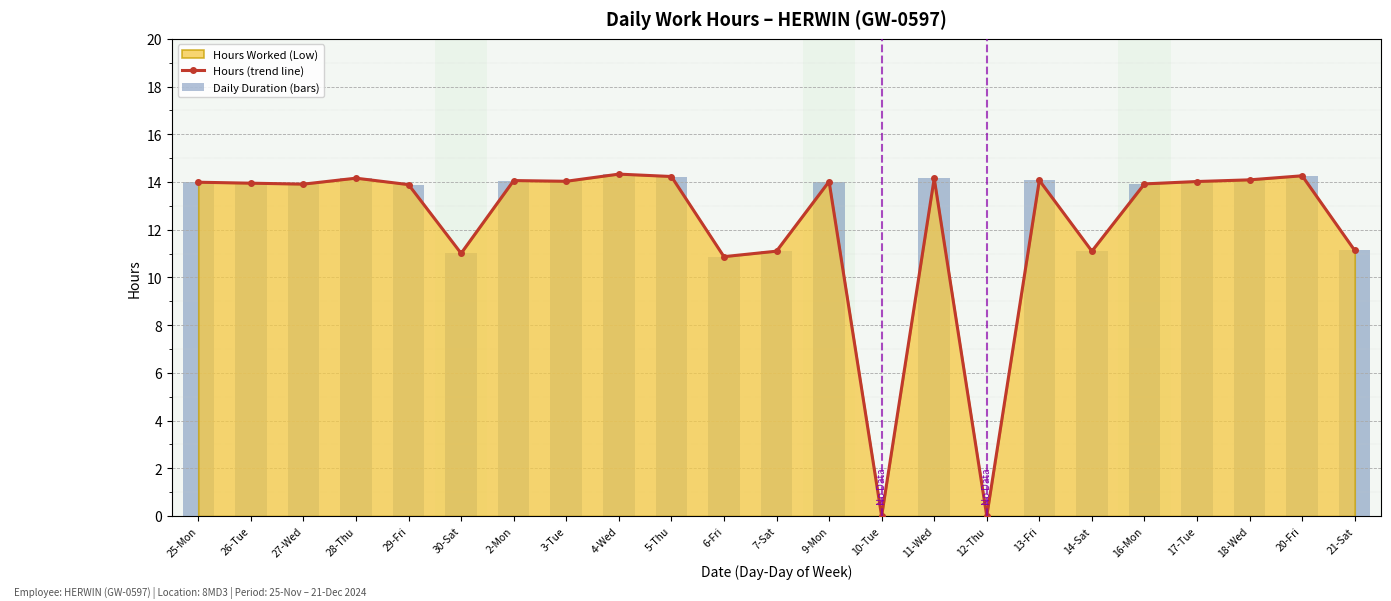

How many positive values does the Hours (trend line) series have?

21